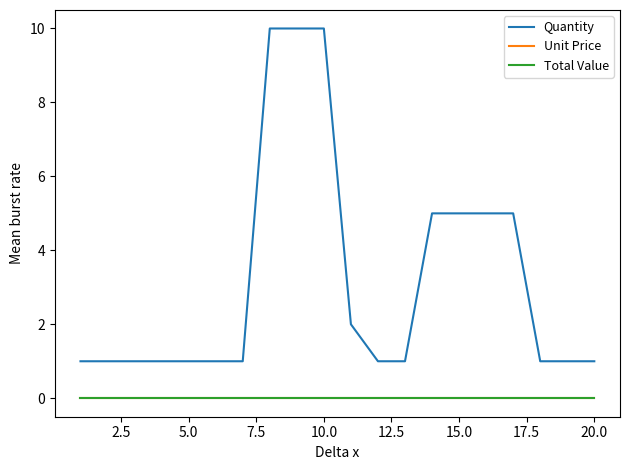

Which series has the widest spread of values?

Quantity